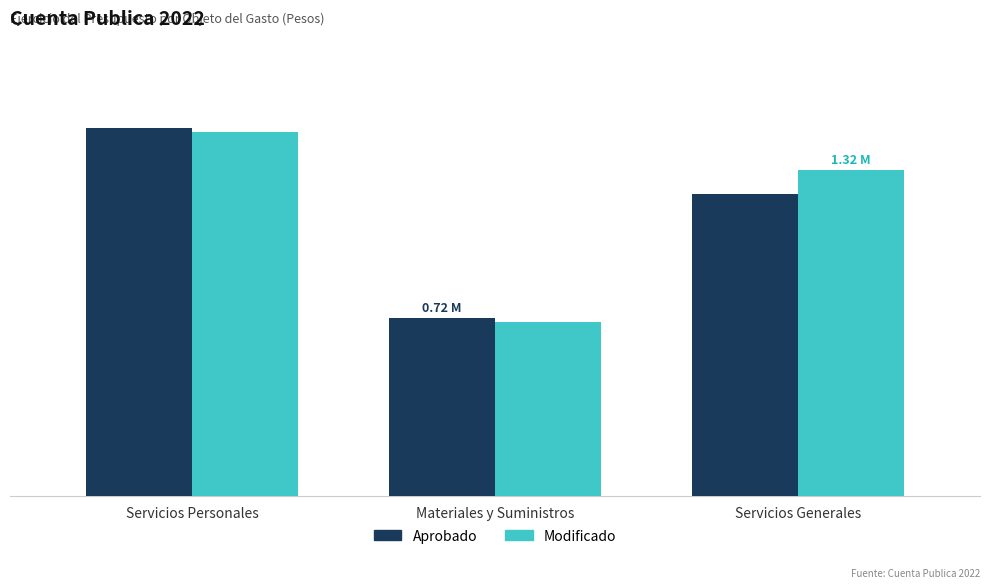

Are the bars grouped side by side (vs. stacked)?

Yes